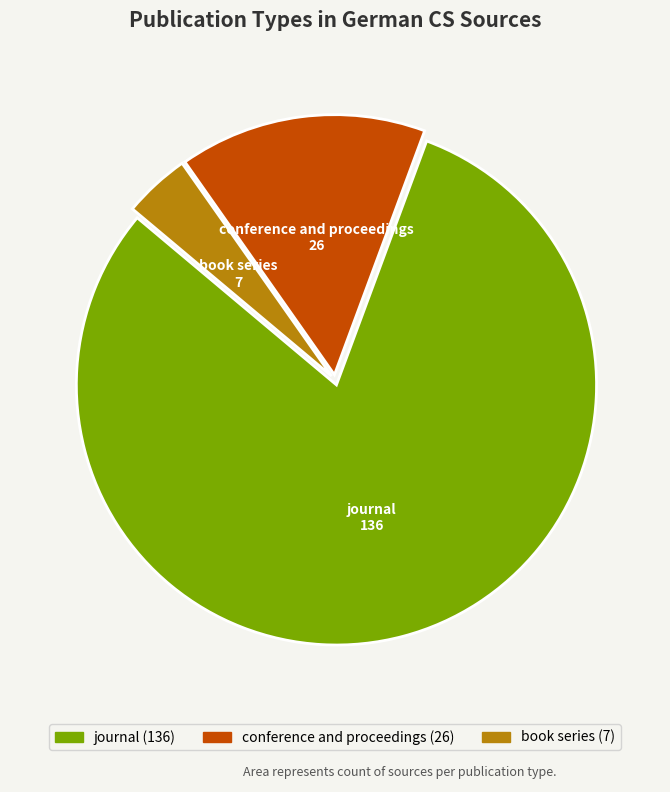

Rank the categories by value from highest to lowest.

journal, conference and proceedings, book series